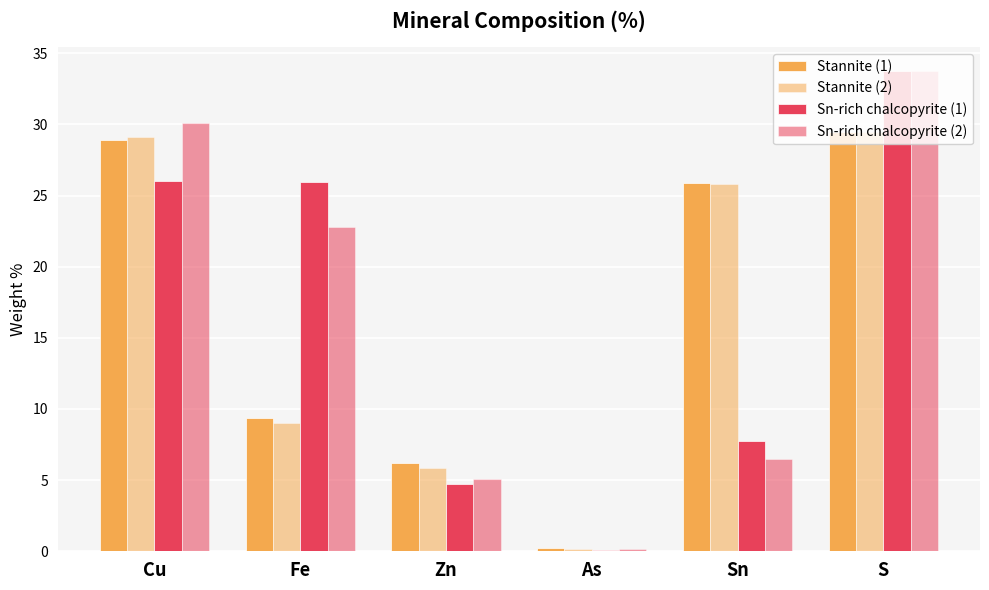

How many groups of bars are there?

6